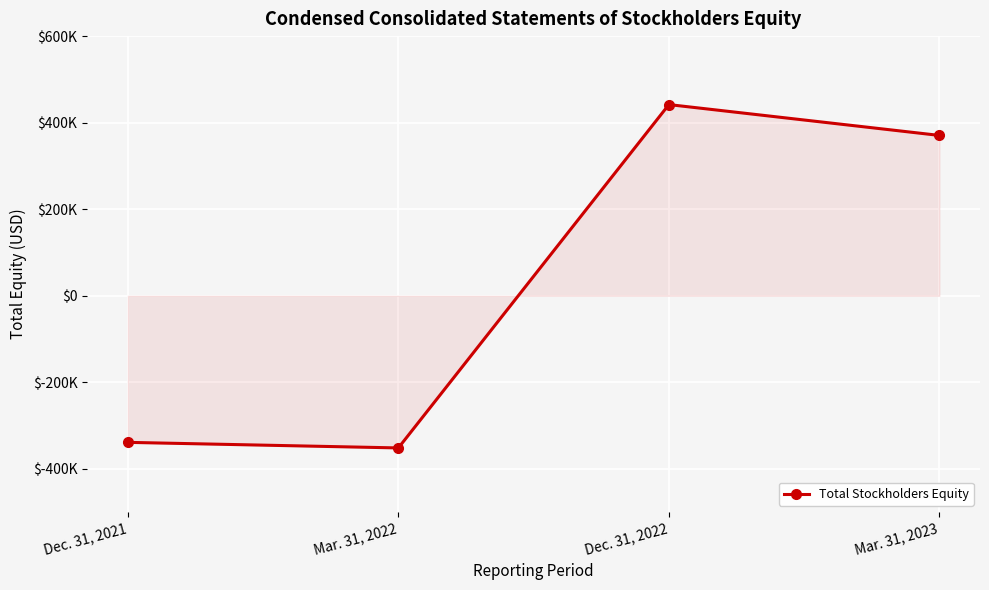

At which category does the chart reach its minimum across all series?

Mar. 31, 2022